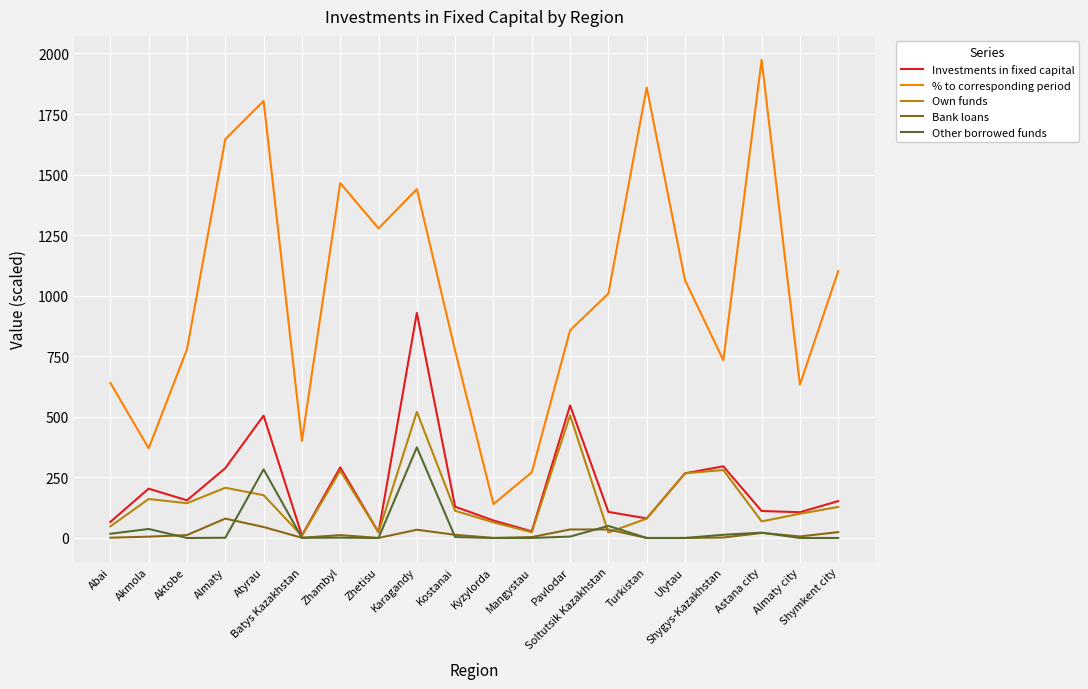

Read the % to corresponding period value at Kostanai.

773.0